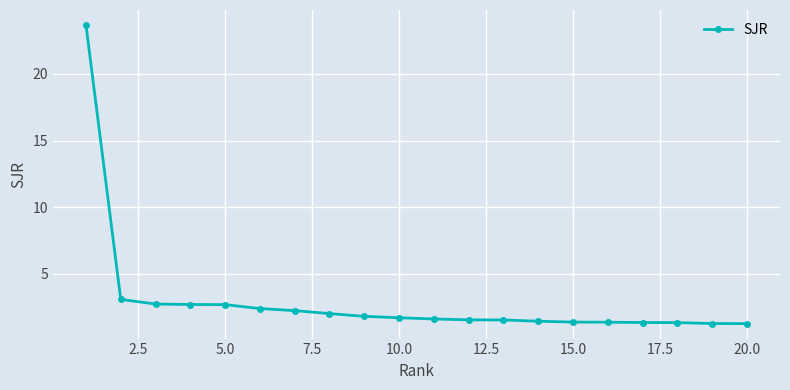

What is the sum of all values?

59.0